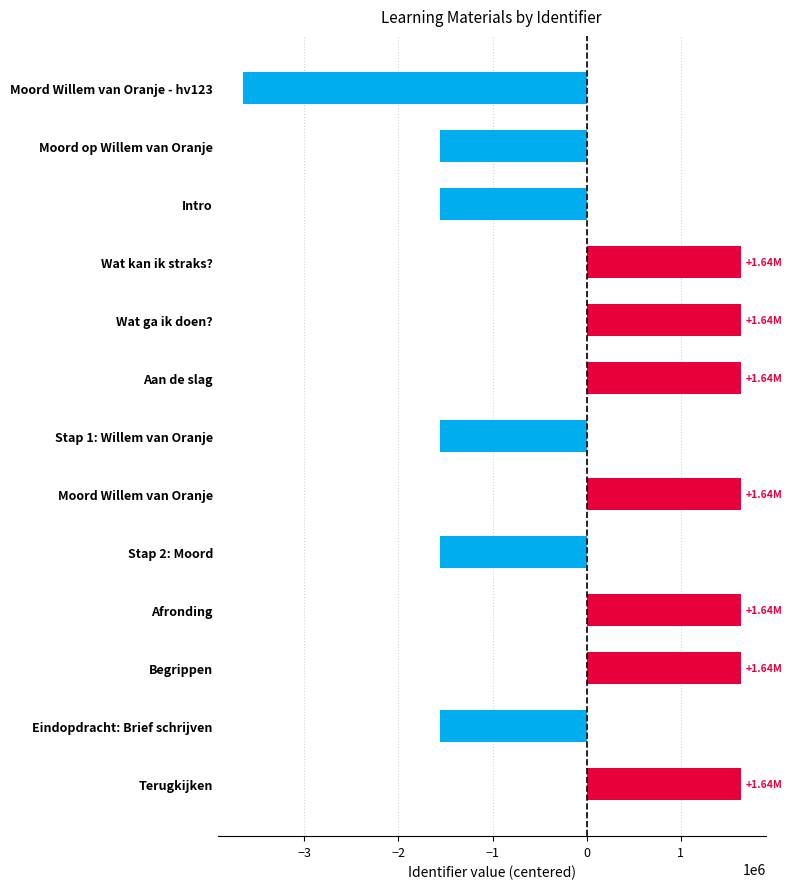

What is the label of the 3rd bar from the bottom?

Begrippen